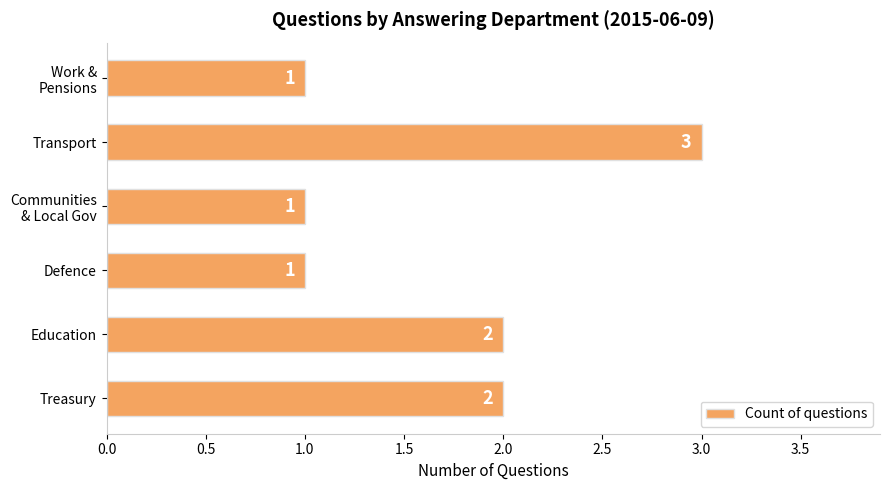

Approximately how many times larger is the value at Education compared to Treasury?

1.0